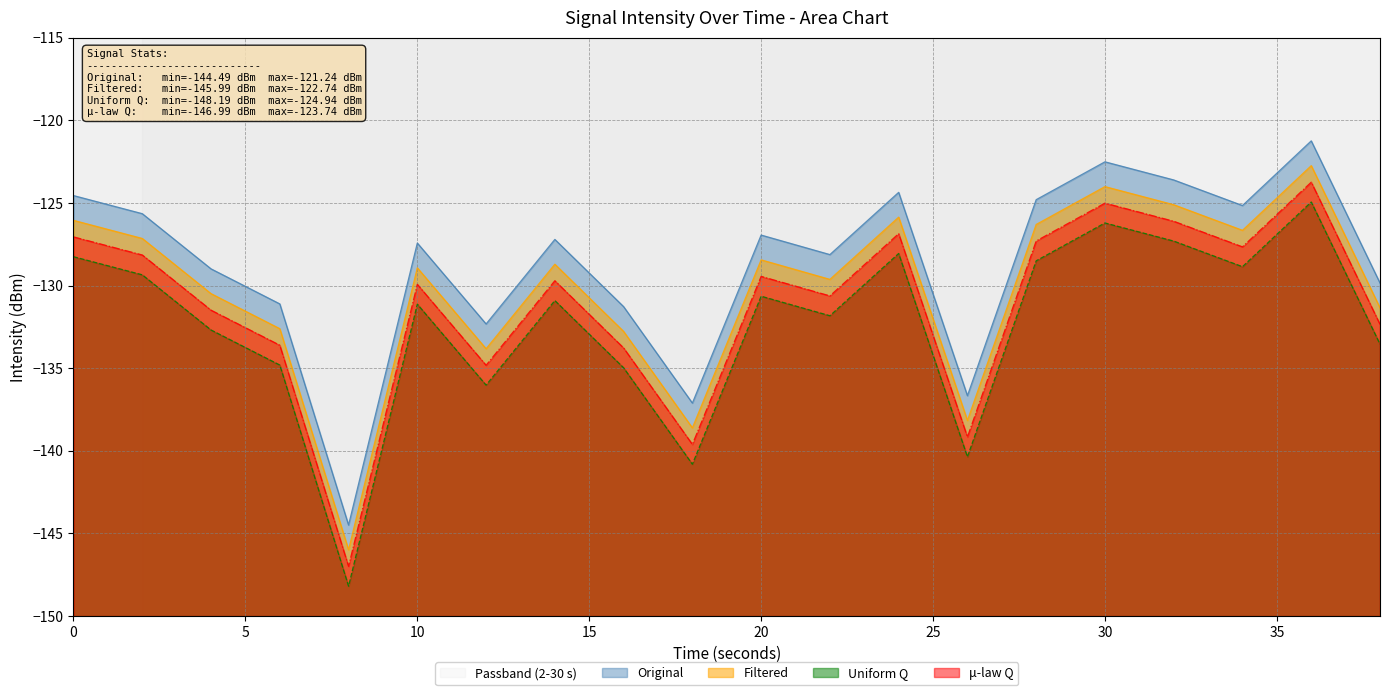

True or false: mu-law Q and Original cross at least once.

False